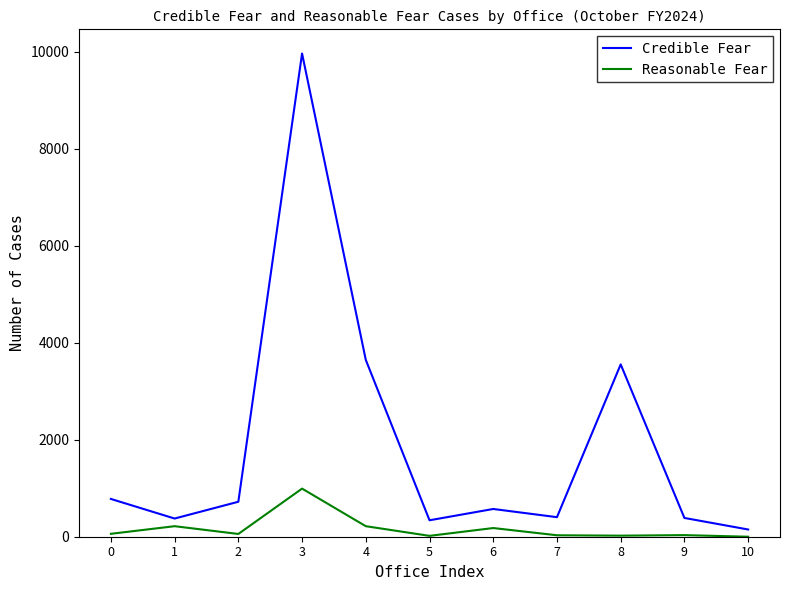

What is the maximum value for Reasonable Fear?

992